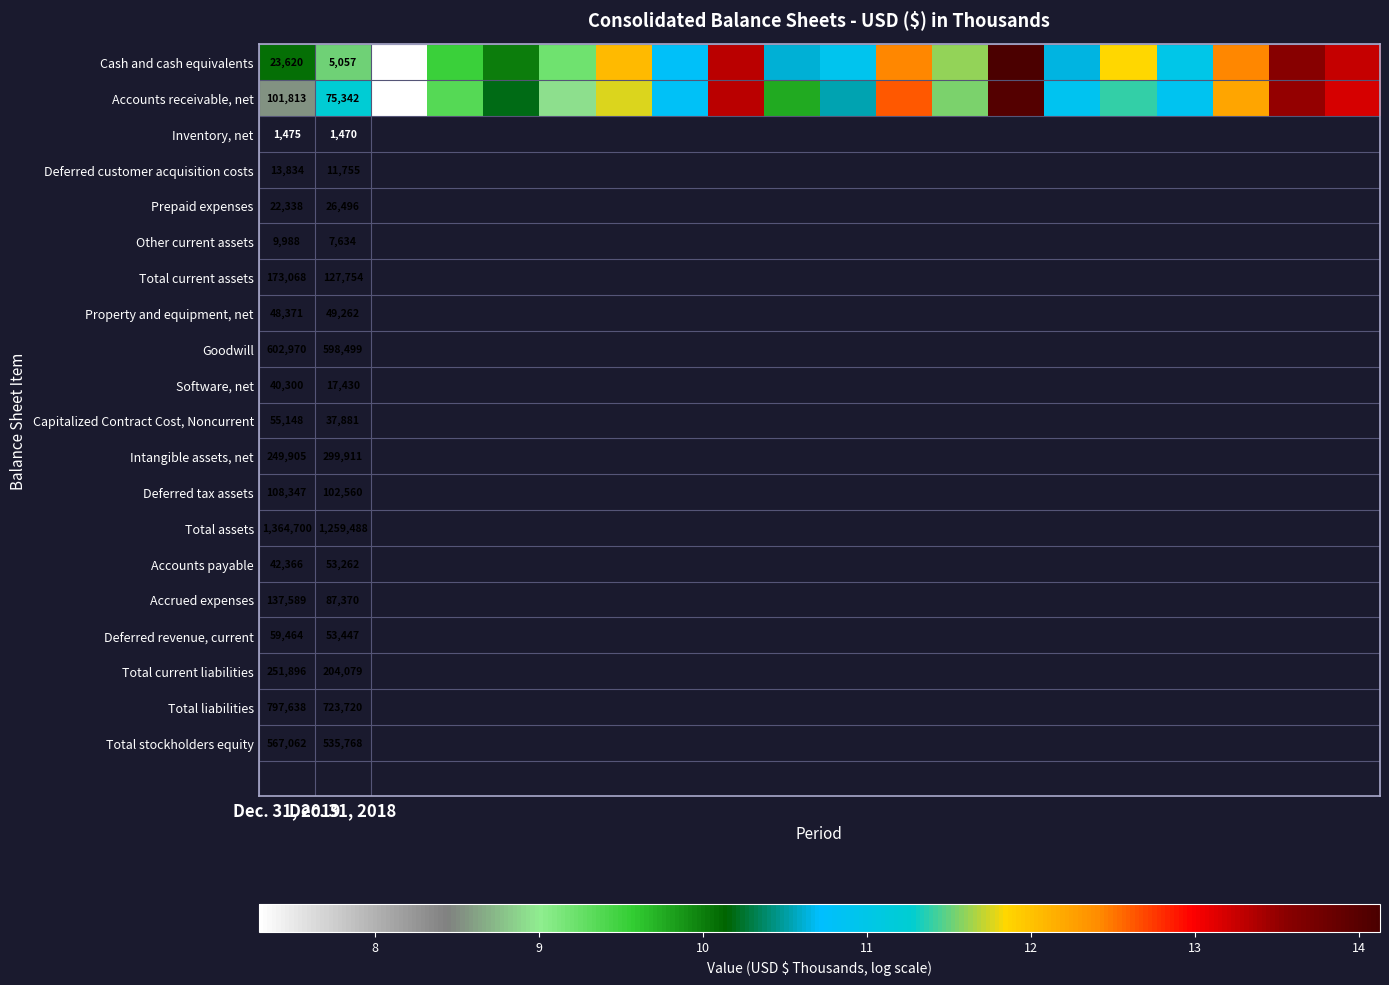

What is the difference between the second highest and second lowest values in the Cash and cash equivalents series?

4.4